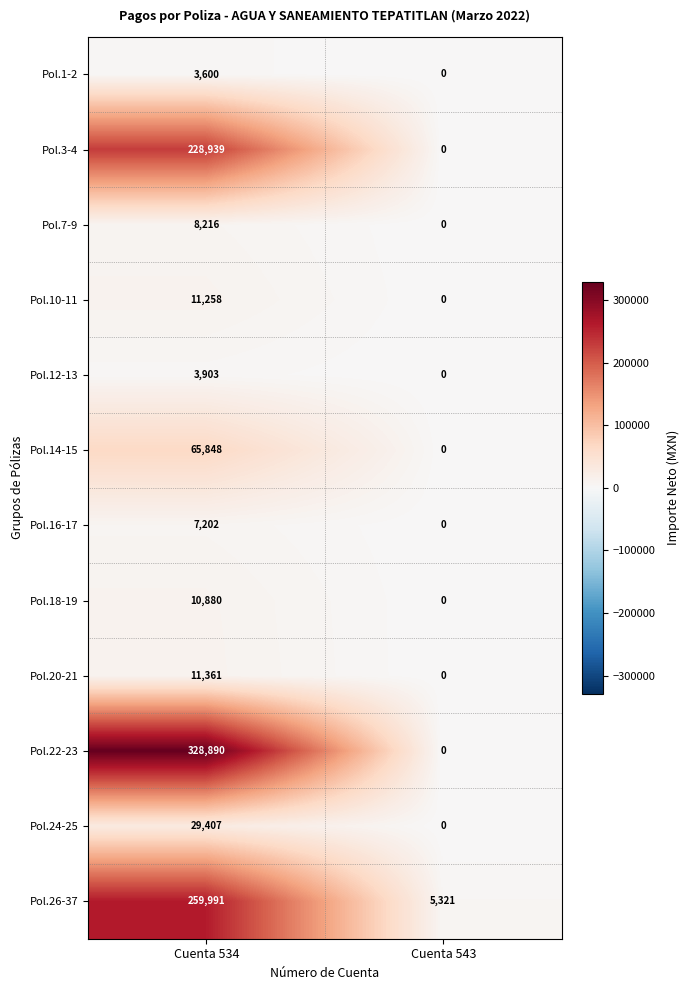

The value of Pol.22-23 at Cuenta 543 is -101090. True or false?

False